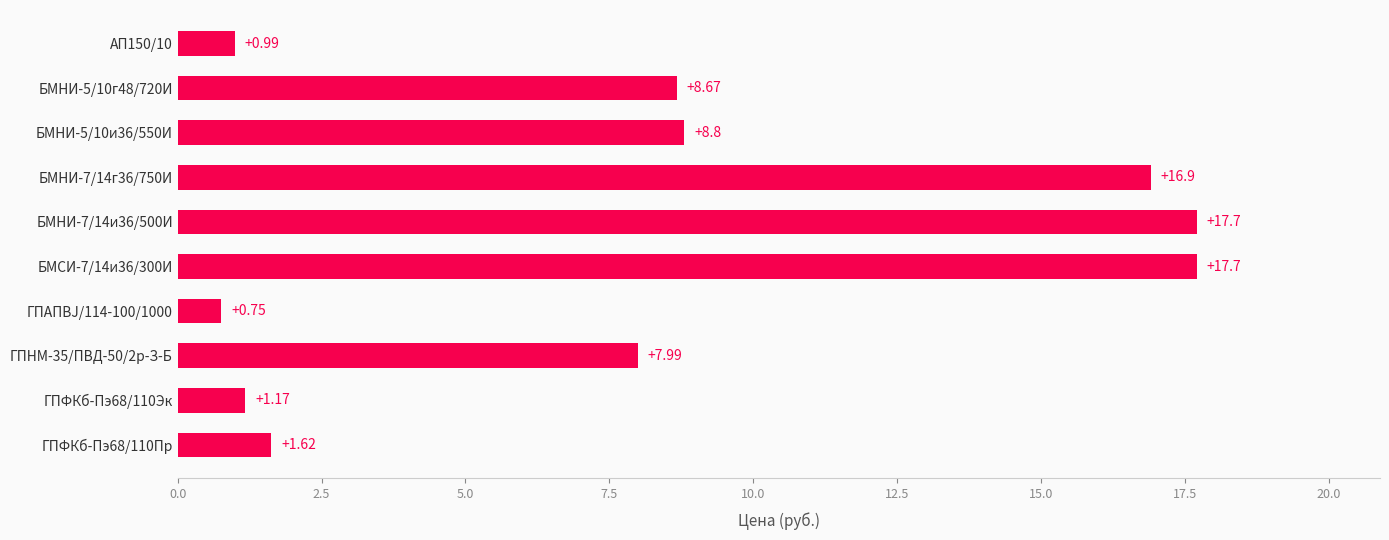

What is the change in value from ГПНМ-35/ПВД-50/2р-З-Б to БМНИ-5/10г48/720И?

+0.7